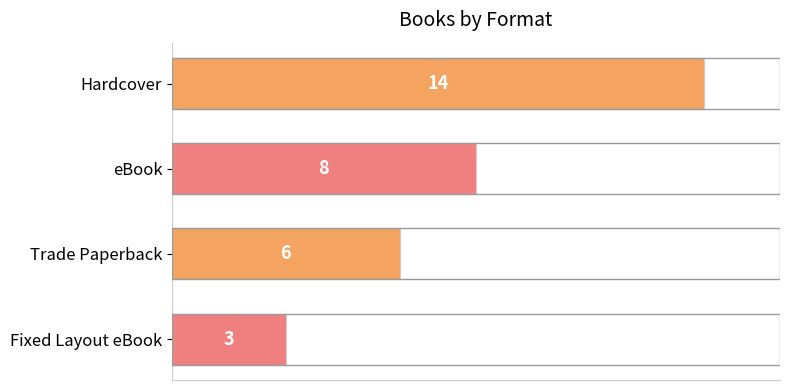

Between Trade Paperback and eBook, which is larger?

eBook